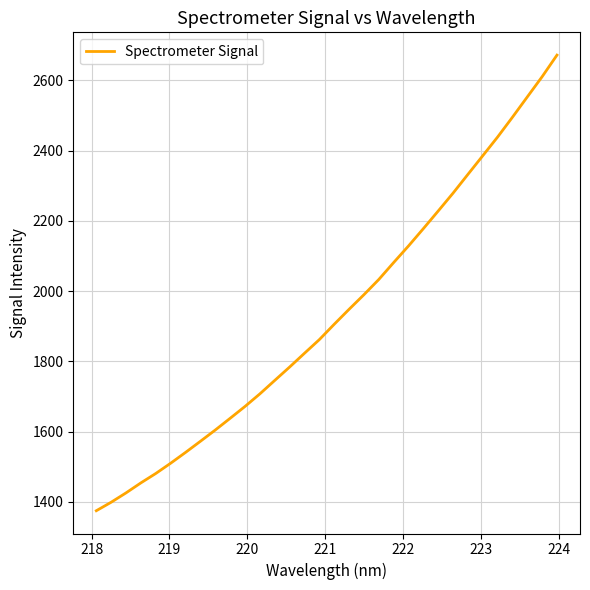

What is the minimum value shown in the chart?

1375.2